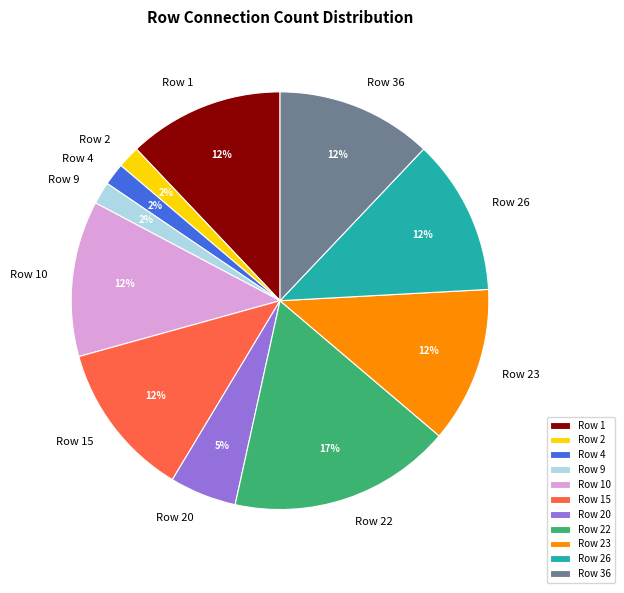

Which slice is the largest?

Row 22